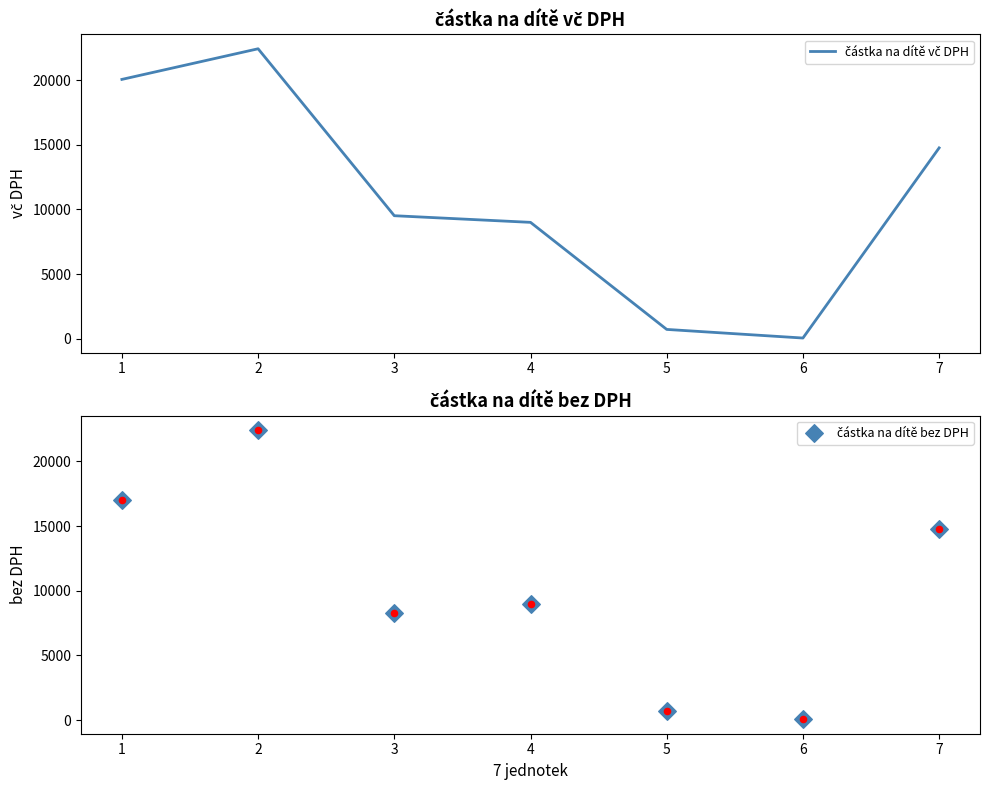

Which series reaches the minimum Y coordinate?

částka na dítě vč DPH